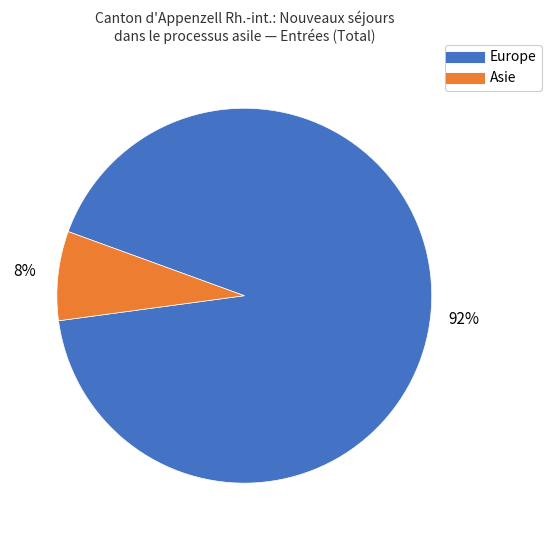

Do Asie and Europe together represent more than half of the pie?

Yes